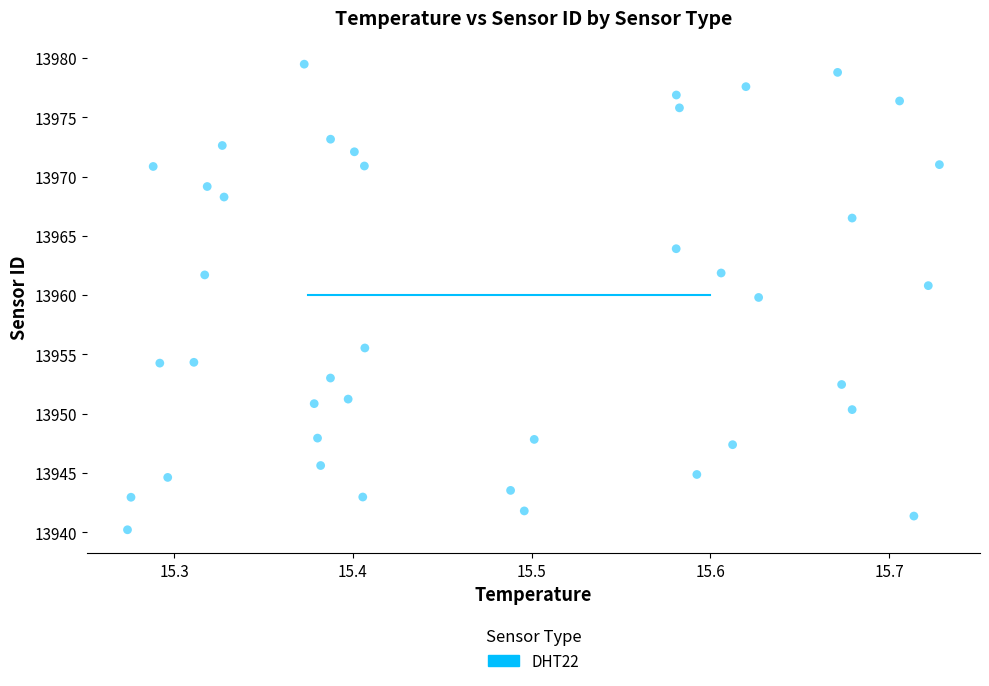

What is the range of X values (max minus min)?

0.5